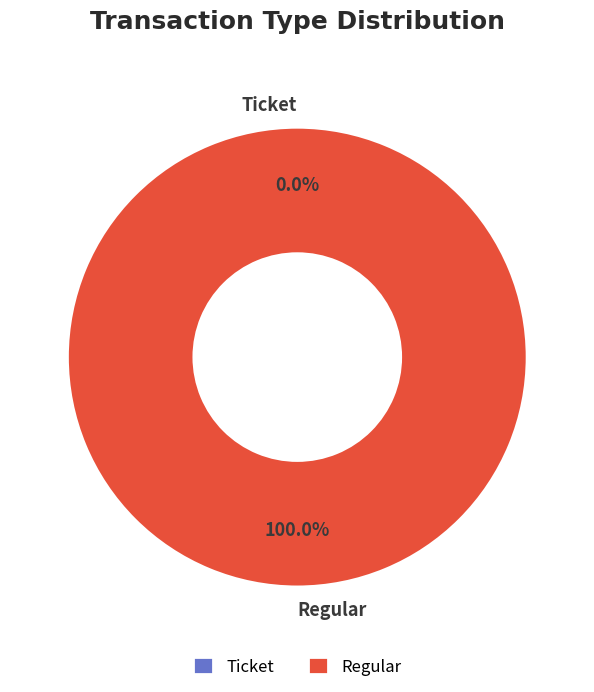

Is Regular the majority of the pie?

Yes